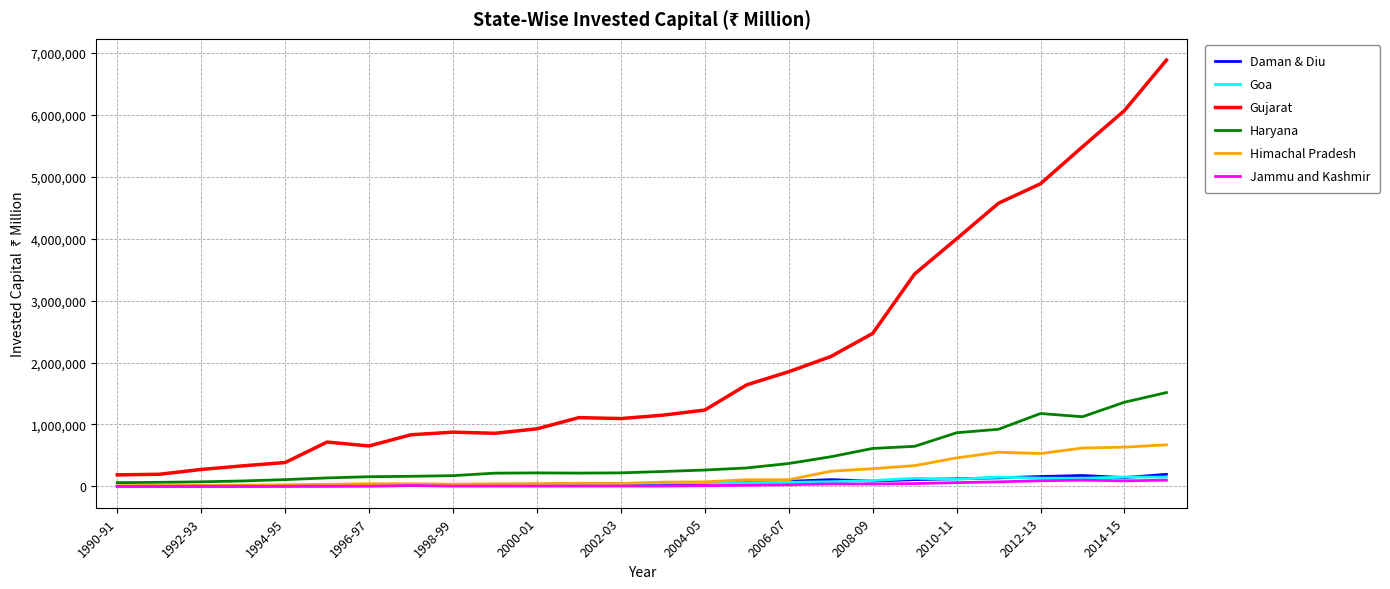

Which series has the largest total across all categories?

Gujarat